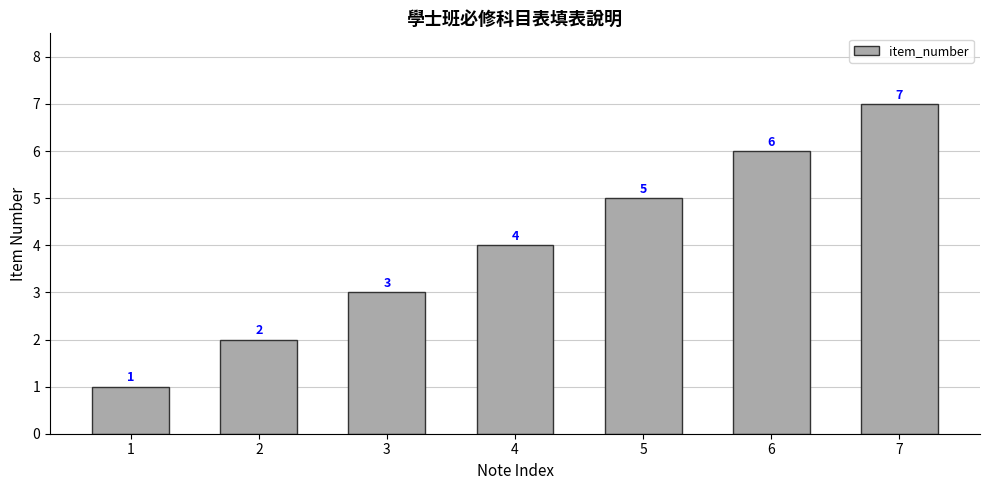

How many values are between 2 and 6?

5